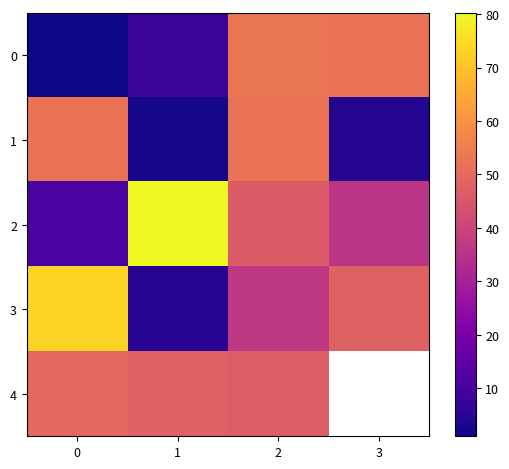

What is the lowest value of the 3 series?

4.7